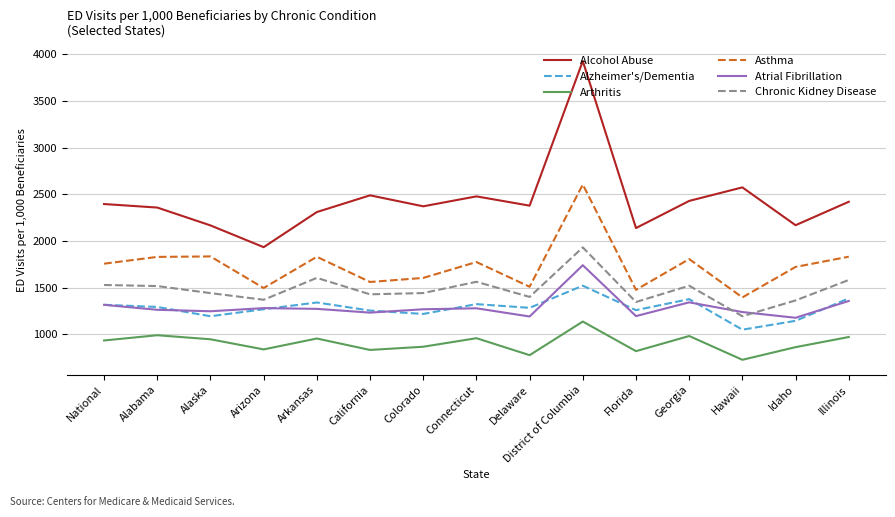

How many lines are shown in the chart?

6